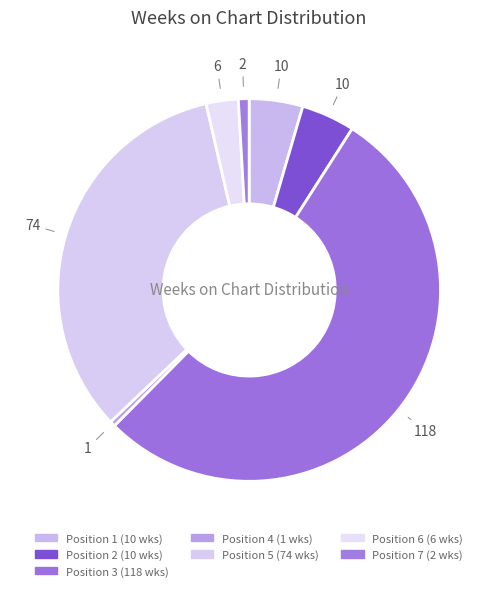

How many segments does this pie chart have?

7